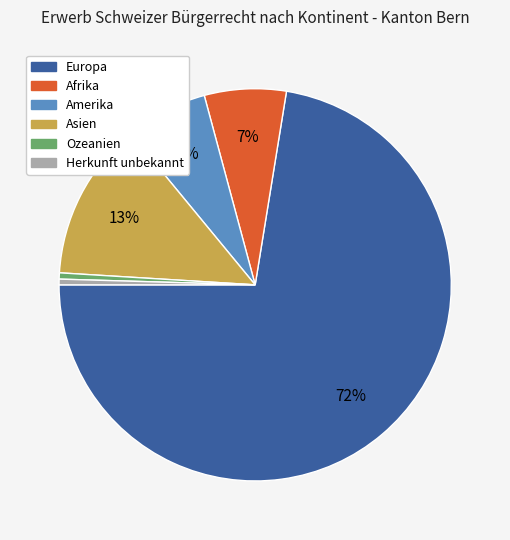

Which slice is the largest?

Europa